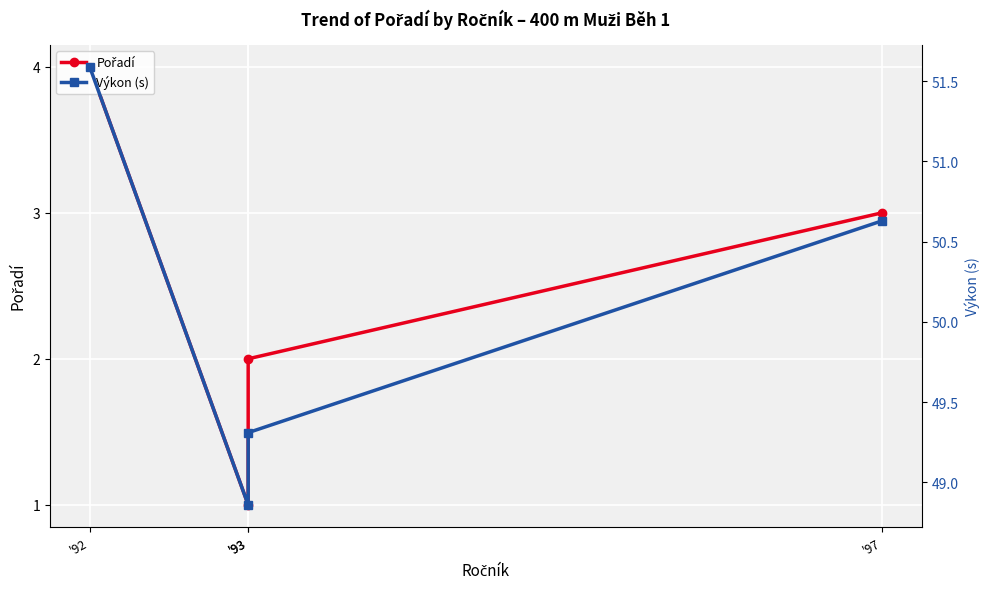

Rank the categories by Pořadí value from highest to lowest.

'92, '97, '93, '93